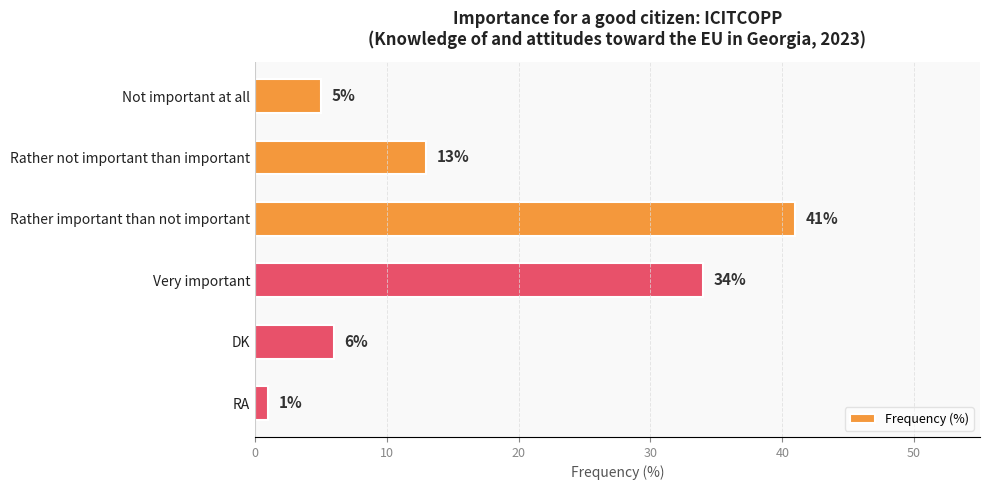

What is the minimum value shown in the chart?

1